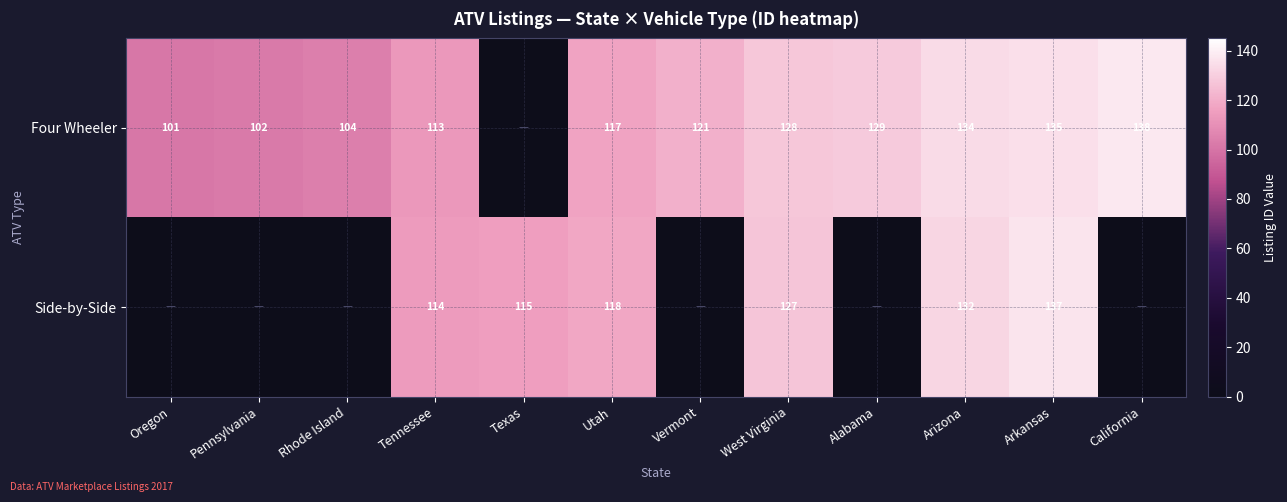

What is the sum of the Side-by-Side values at West Virginia and Arizona?

259